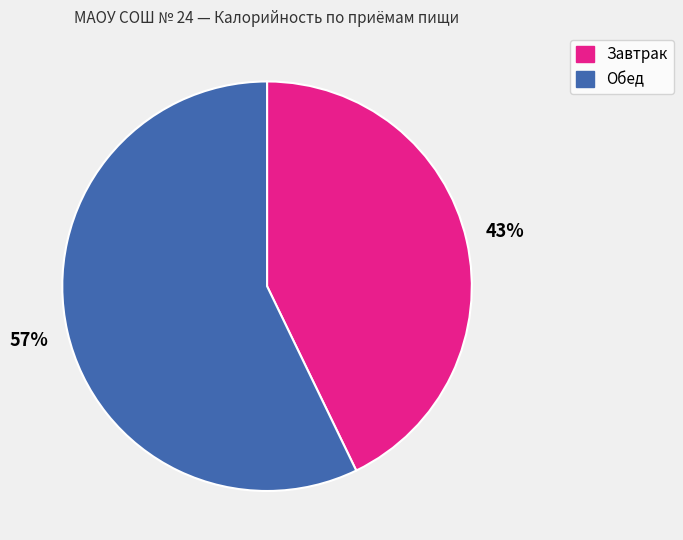

To the nearest percent, what is the difference between the Обед and Завтрак slice percentages?

14%